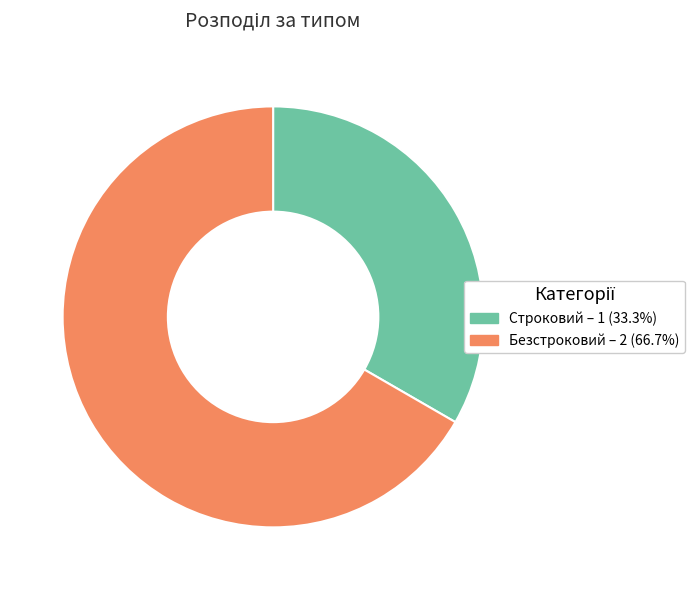

What is the ratio of the value at Строковий to the value at Безстроковий?

0.5